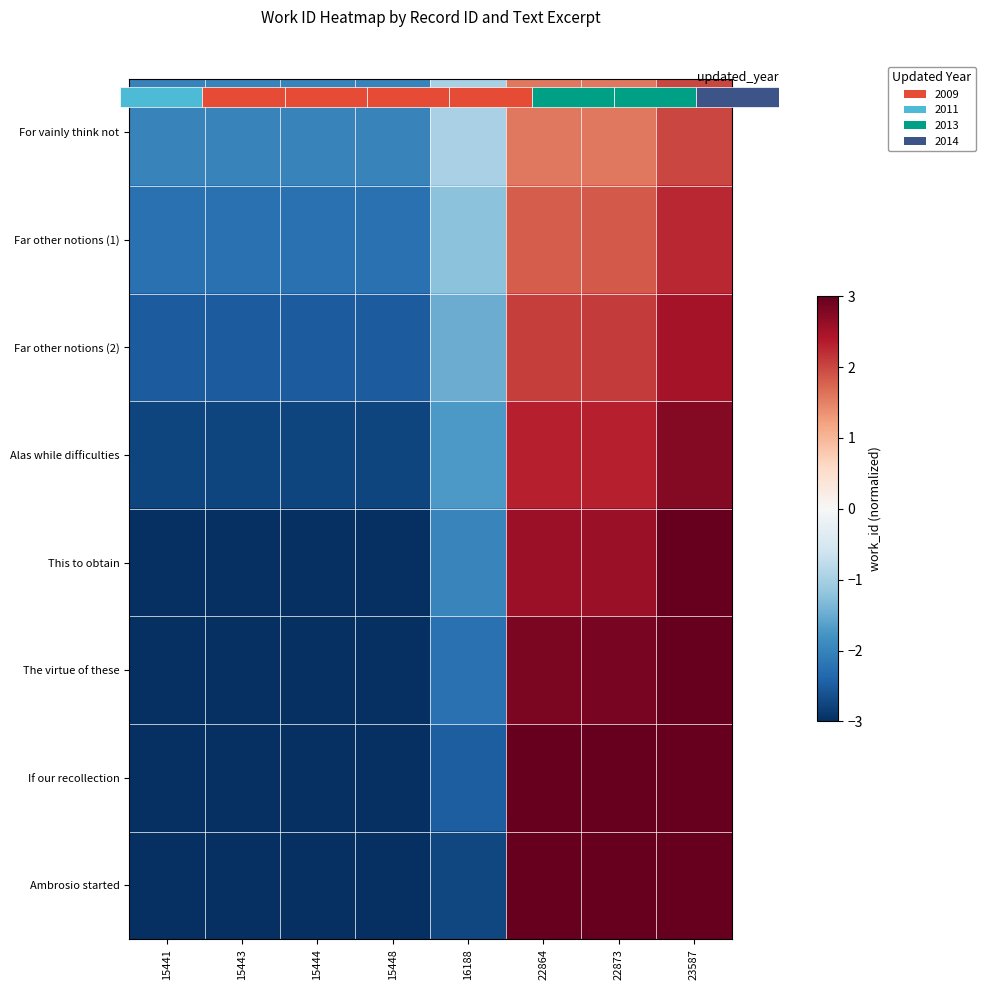

What is the difference between the highest and lowest values at 15441?

1.0